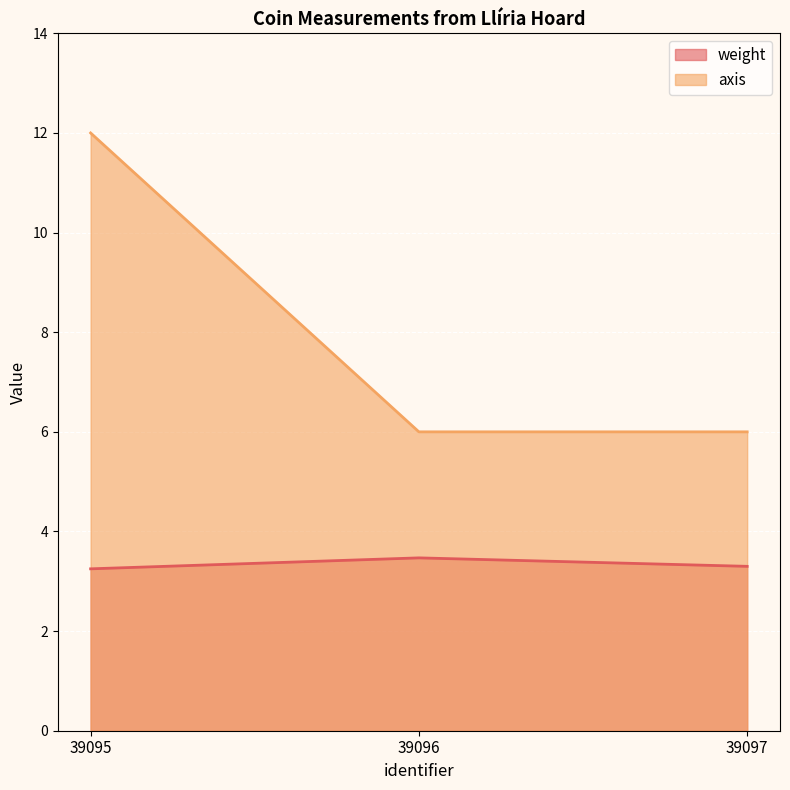

Which category has the lowest value in the weight series?

39095